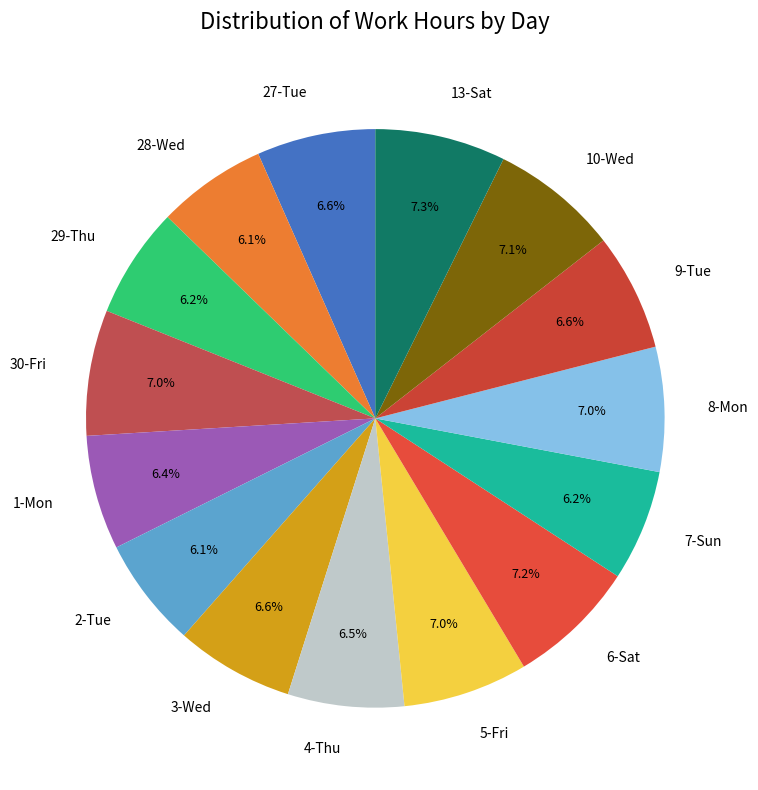

Do 27-Tue and 4-Thu together represent more than half of the pie?

No